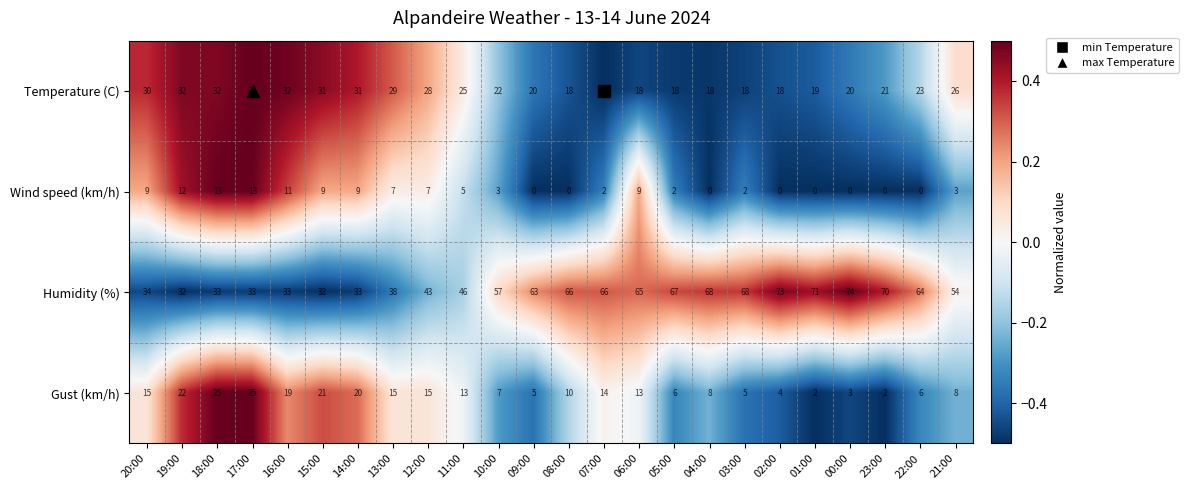

What is the greatest value displayed?

74